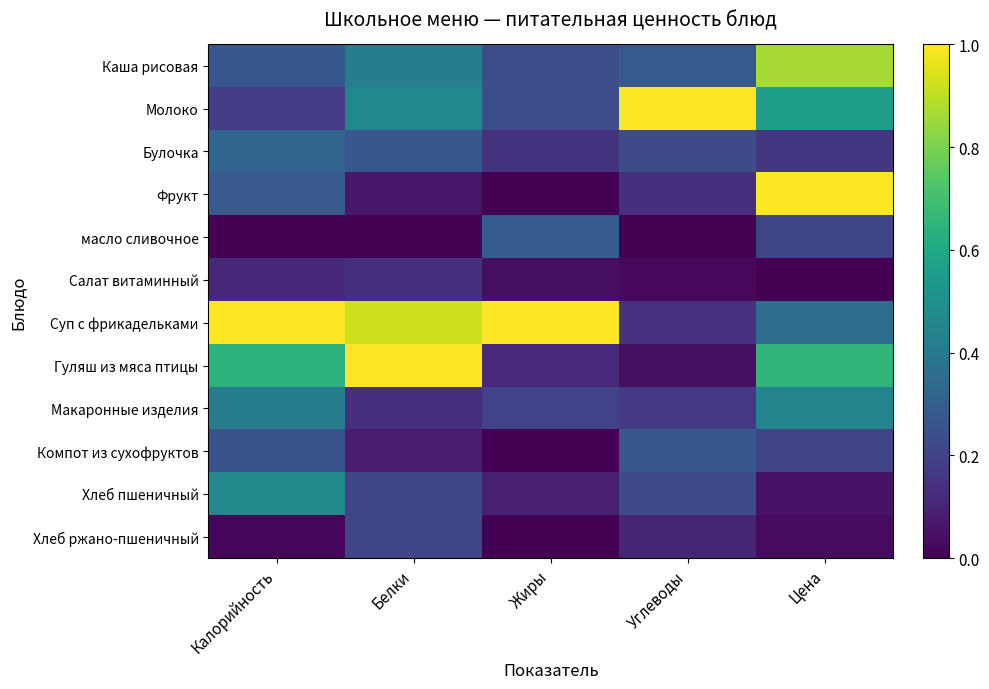

At Углеводы, list the series in order from largest to smallest.

Молоко, Каша рисовая, Компот из сухофруктов, Булочка, Хлеб пшеничный, Макаронные изделия, Суп с фрикадельками, Фрукт, Хлеб ржано-пшеничный, Гуляш из мяса птицы, Салат витаминный, масло сливочное